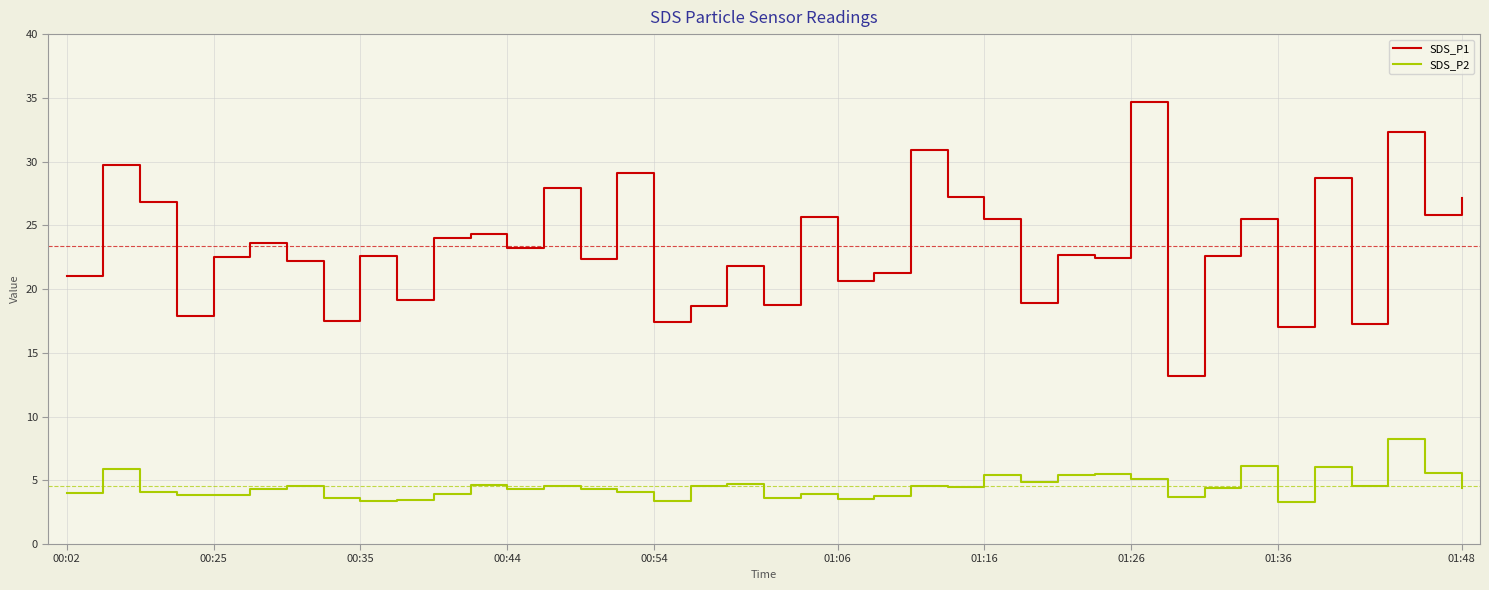

True or false: SDS_P1 has more than 2 points higher than both neighbors.

True